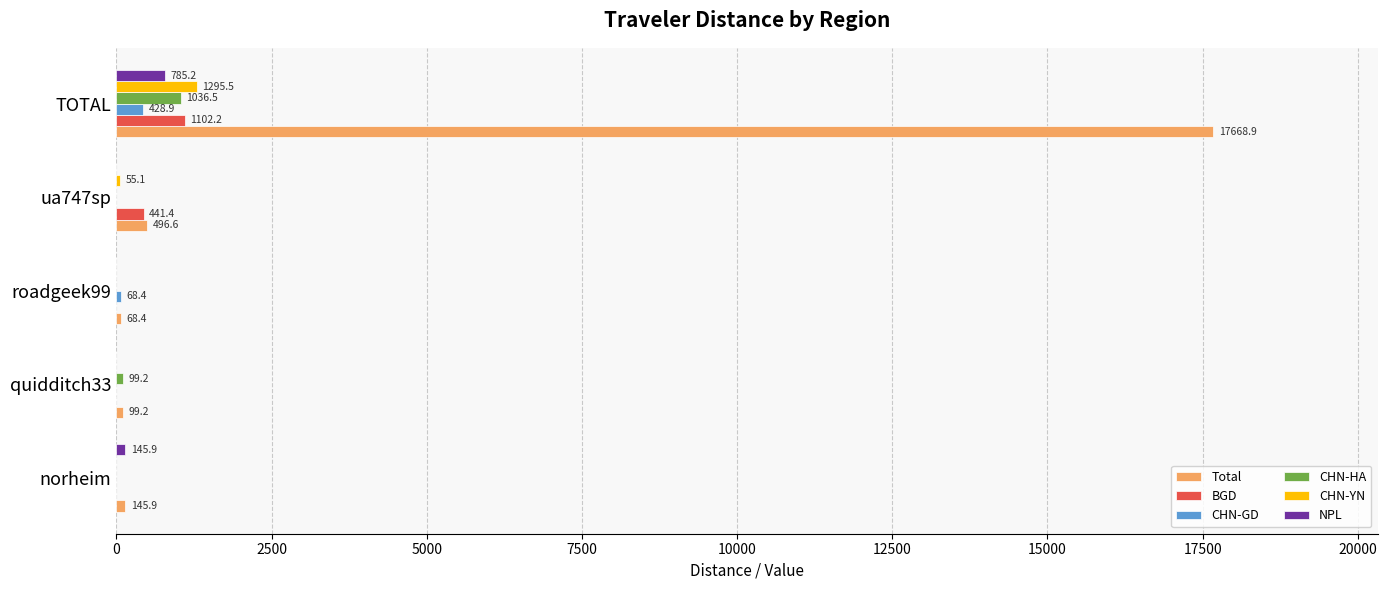

Read the Total value at roadgeek99.

68.4